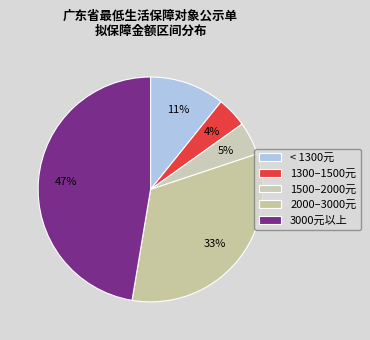

How many segments does this pie chart have?

5